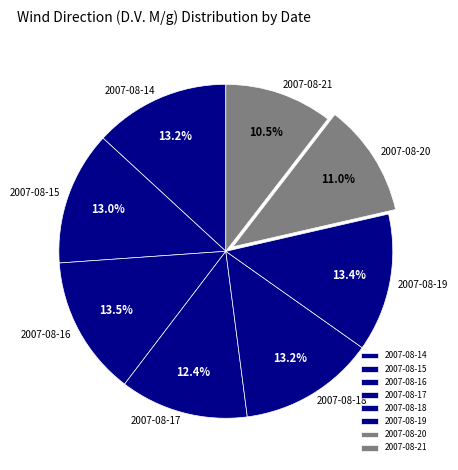

How many slices are in this pie chart?

8